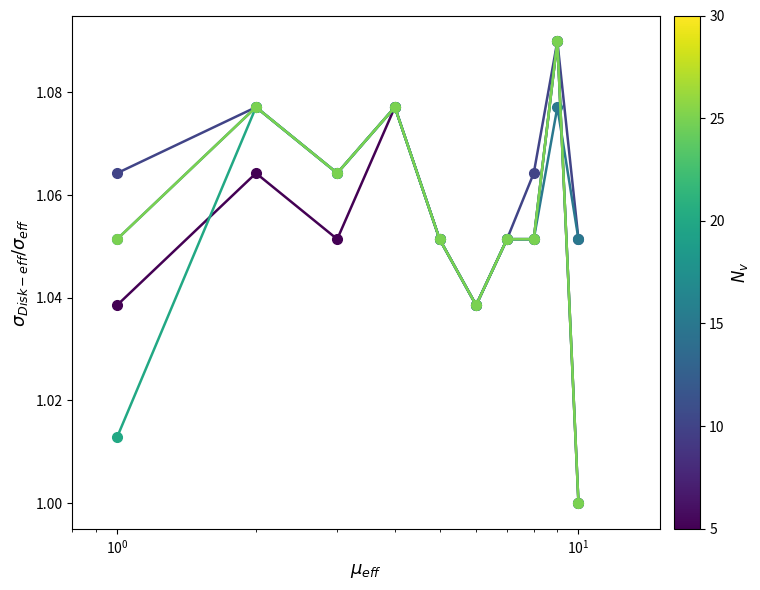

Reading right to left, what are all the values shown in this chart?

N_v=5: 1.0	1.1	1.1	1.1	1.0	1.1	1.1	1.1	1.1	1.0
N_v=10: 1.1	1.1	1.1	1.1	1.0	1.1	1.1	1.1	1.1	1.1
N_v=15: 1.1	1.1	1.1	1.1	1.0	1.1	1.1	1.1	1.1	1.1
N_v=20: 1.0	1.1	1.1	1.1	1.0	1.1	1.1	1.1	1.1	1.0
N_v=25: 1.0	1.1	1.1	1.1	1.0	1.1	1.1	1.1	1.1	1.1